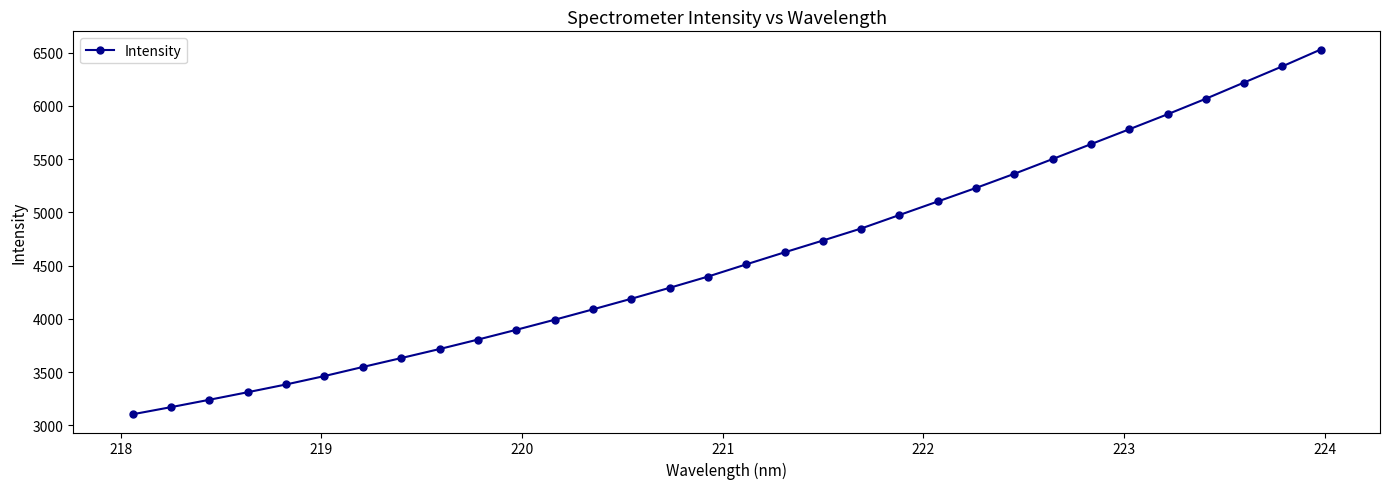

What is the smallest value displayed?

3103.1